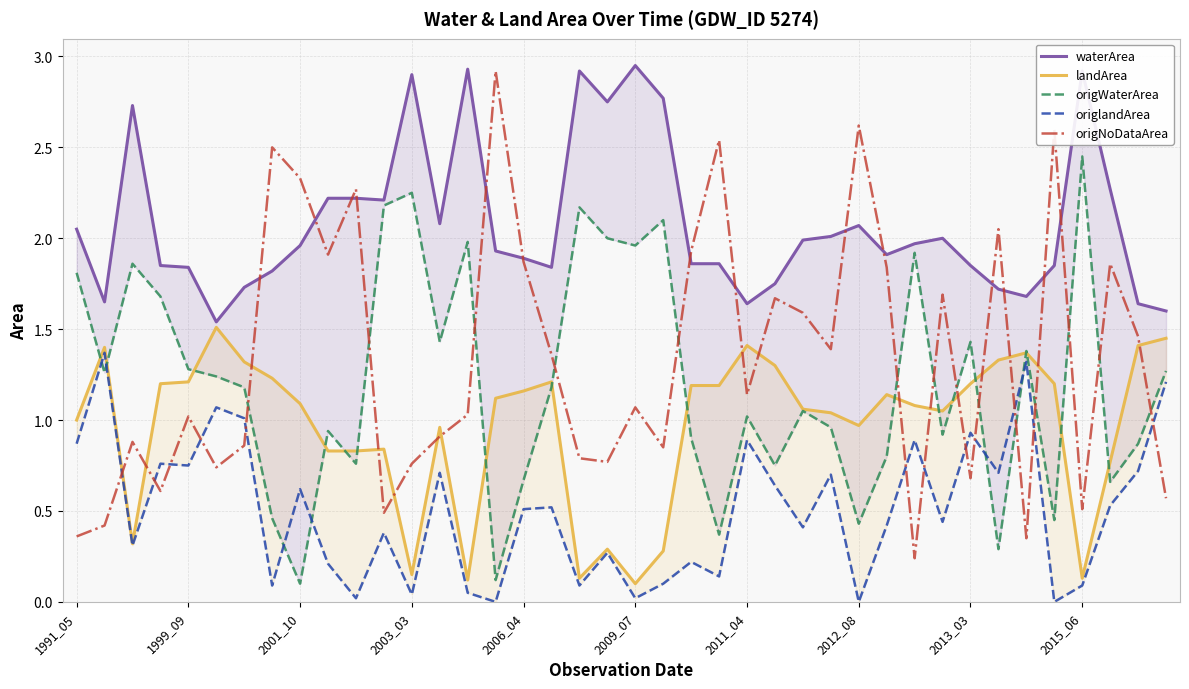

True or false: origNoDataArea has a value of 3.1 at 2006_04.

False